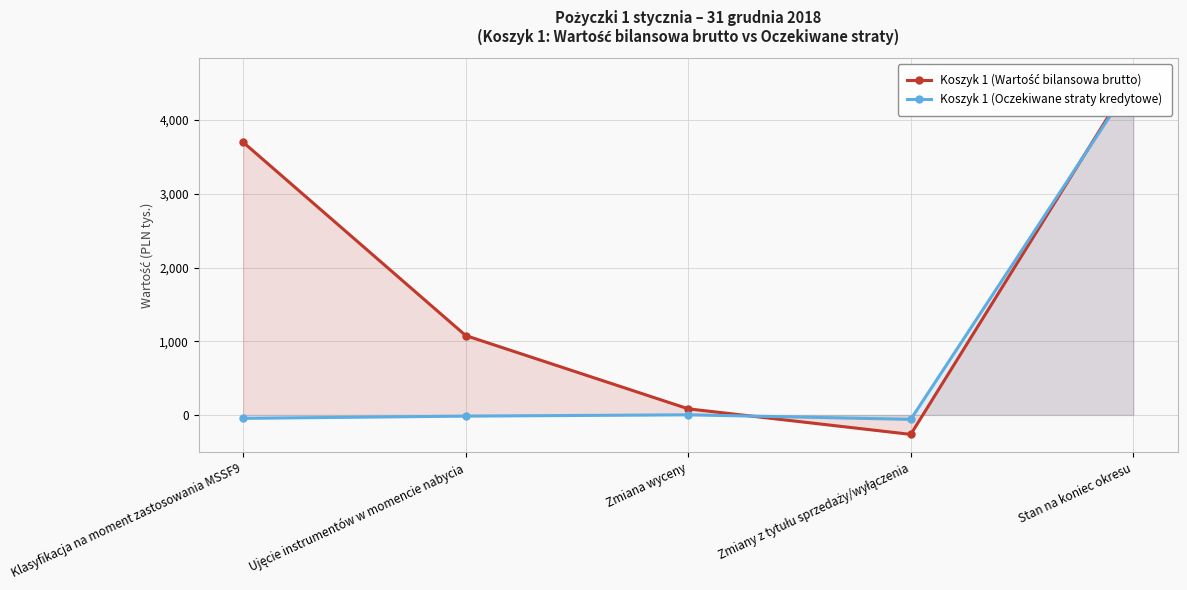

What is the sum of the Koszyk 1 (Oczekiwane straty kredytowe) values at Zmiana wyceny and Ujęcie instrumentów w momencie nabycia?

-14